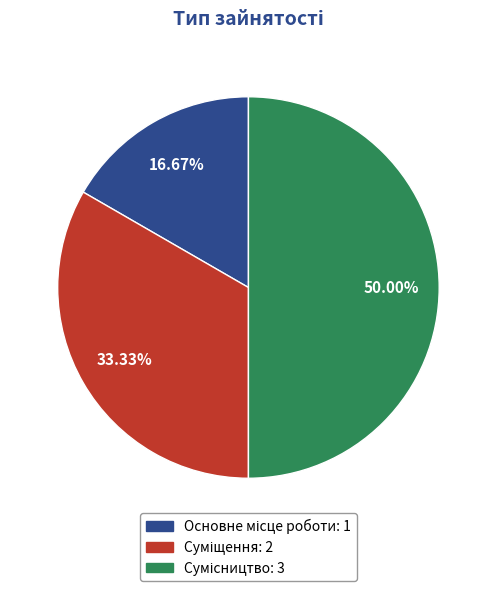

To the nearest percent, what is the average slice percentage?

33%